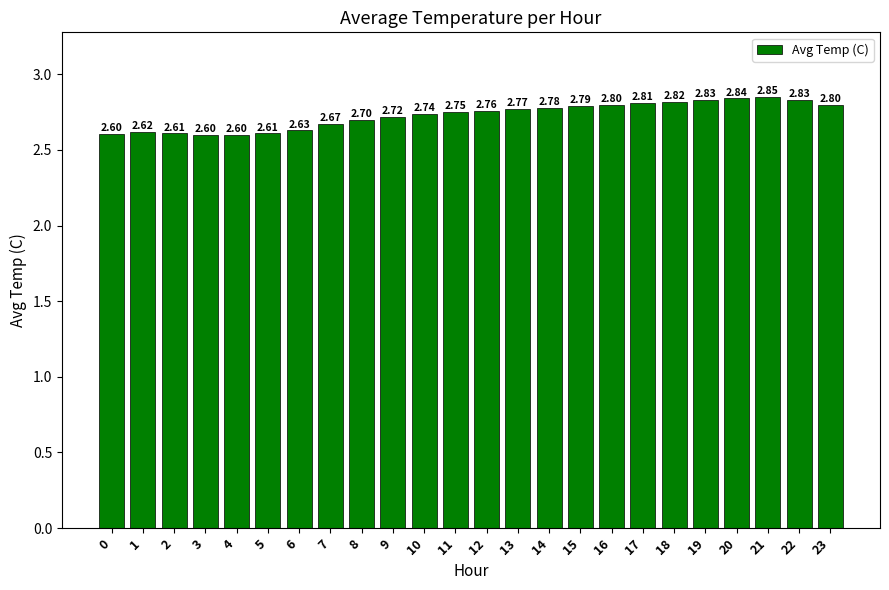

Does the chart contain any negative values?

No